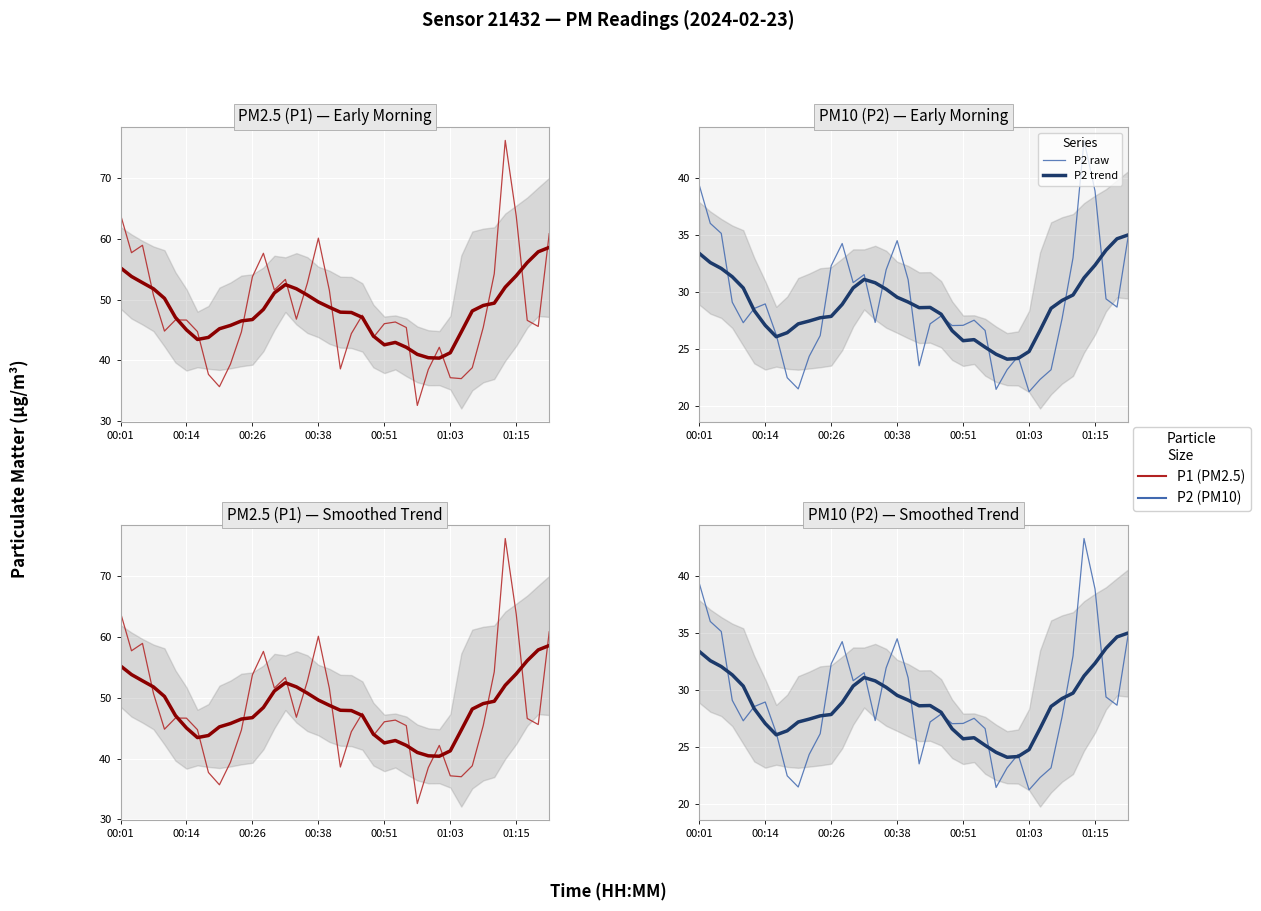

Reading left to right, what are all the values shown in this chart?

P1 raw: 64.0	57.8	59.0	50.7	44.8	46.7	46.6	44.8	37.7	35.7	39.4	44.7	53.8	57.6	51.6	53.4	46.8	52.8	60.1	51.5	38.6	44.4	47.5	43.8	46.0	46.3	45.4	32.6	38.5	42.2	37.1	37.0	38.8	45.5	54.3	76.2	63.8	46.6	45.6	60.9
P1 trend: 55.3	53.8	52.8	51.8	50.2	47.1	45.0	43.5	43.8	45.2	45.8	46.5	46.7	48.4	51.1	52.5	51.8	50.8	49.6	48.8	48.0	47.9	47.1	44.0	42.6	43.0	42.2	41.0	40.4	40.4	41.3	44.7	48.2	49.1	49.4	52.1	54.0	56.1	57.9	58.6
P2 raw: 39.4	36.0	35.2	29.1	27.3	28.6	29.0	26.3	22.5	21.5	24.4	26.2	32.3	34.3	30.9	31.6	27.4	32.0	34.5	31.1	23.6	27.2	27.9	27.1	27.1	27.6	26.6	21.5	23.2	24.4	21.3	22.4	23.2	27.7	33.0	43.3	38.9	29.4	28.7	34.8
P2 trend: 33.4	32.6	32.1	31.4	30.4	28.4	27.1	26.1	26.5	27.2	27.5	27.8	27.9	28.9	30.4	31.1	30.8	30.3	29.6	29.1	28.6	28.7	28.1	26.6	25.8	25.8	25.2	24.6	24.1	24.2	24.8	26.7	28.6	29.3	29.8	31.3	32.4	33.7	34.7	35.0